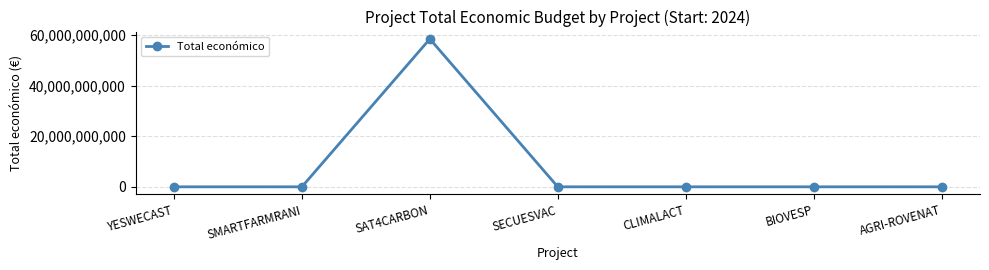

What is the average value?

8352353696